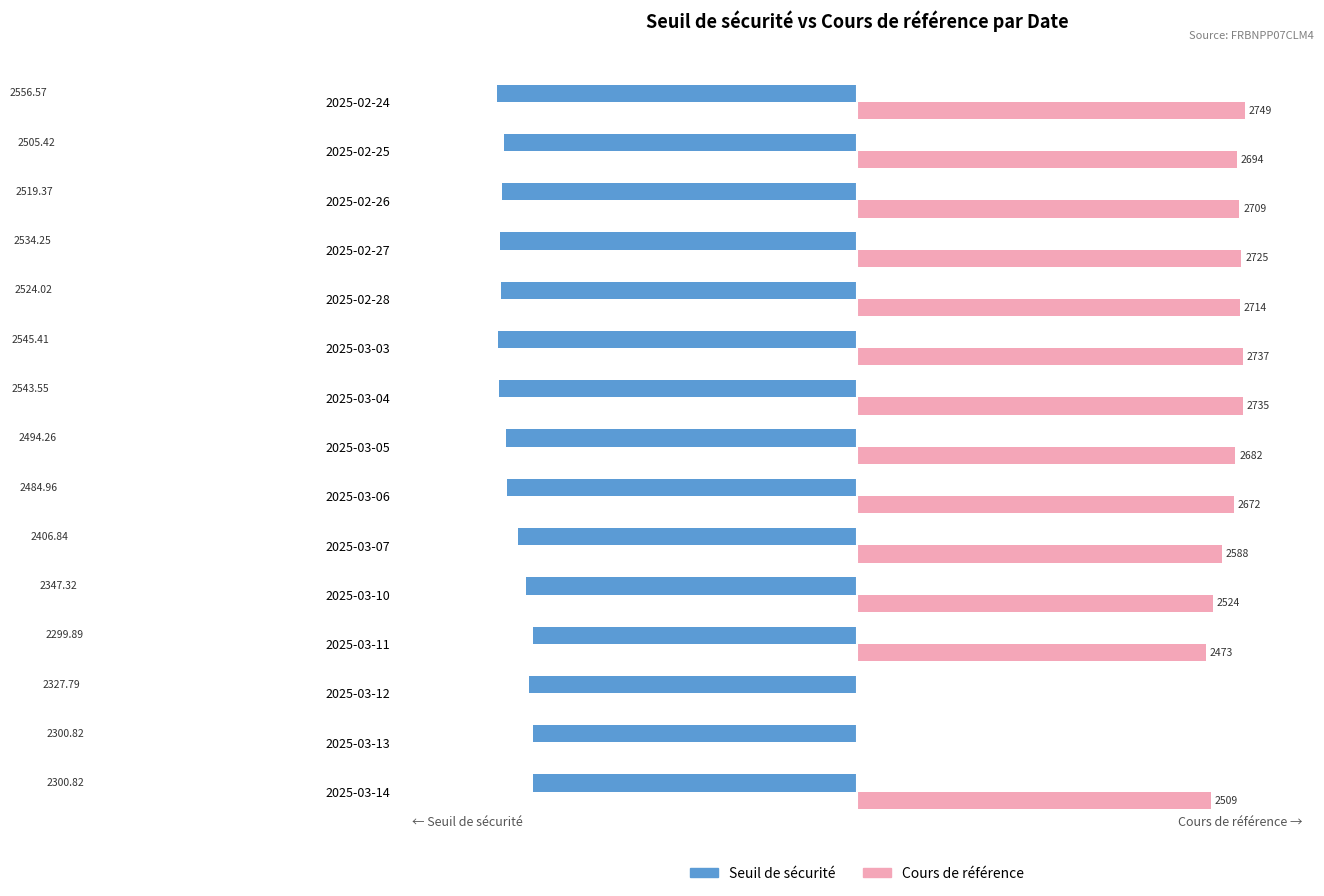

Between 2025-03-14 and 2025-02-27, which series saw the biggest shift?

Seuil de sécurité